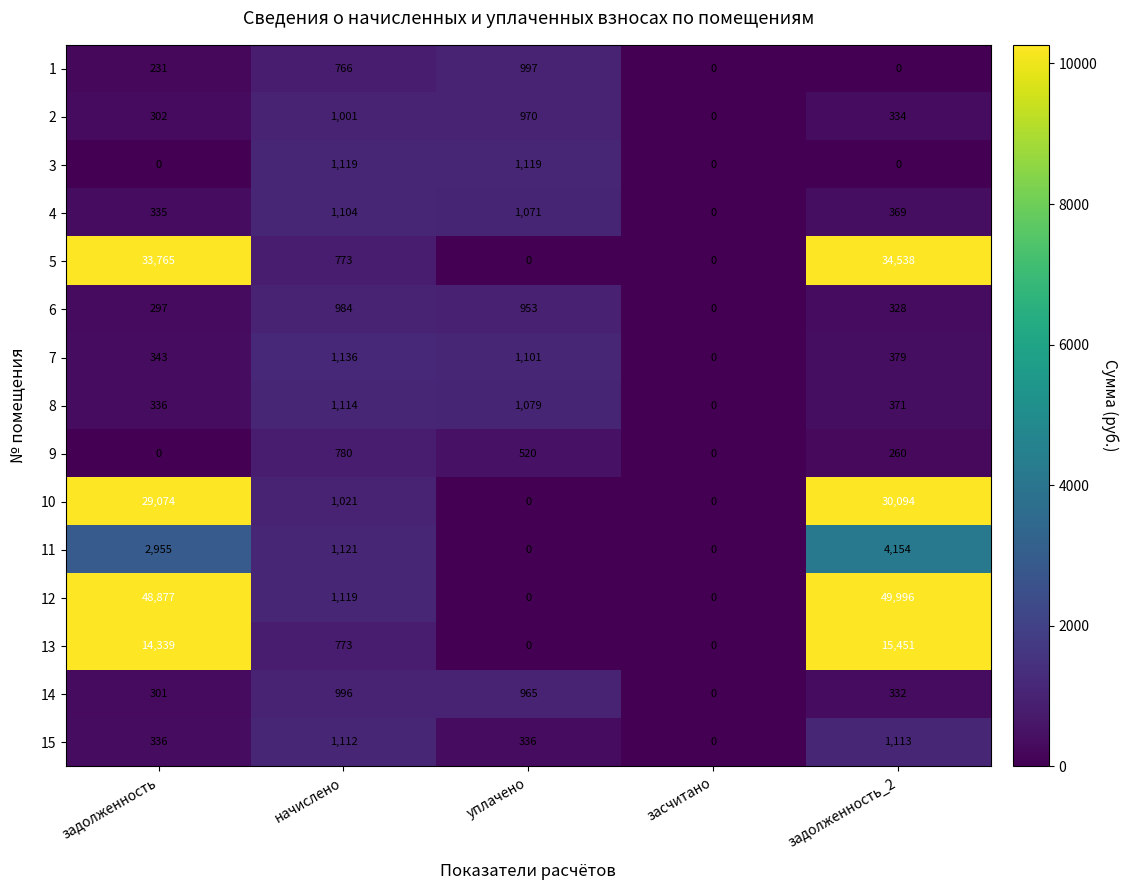

Which series changed the most between начислено and уплачено?

11